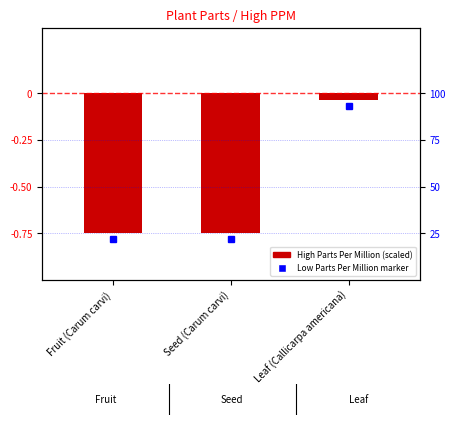

What is the value of the 2nd bar from the left?

-0.8